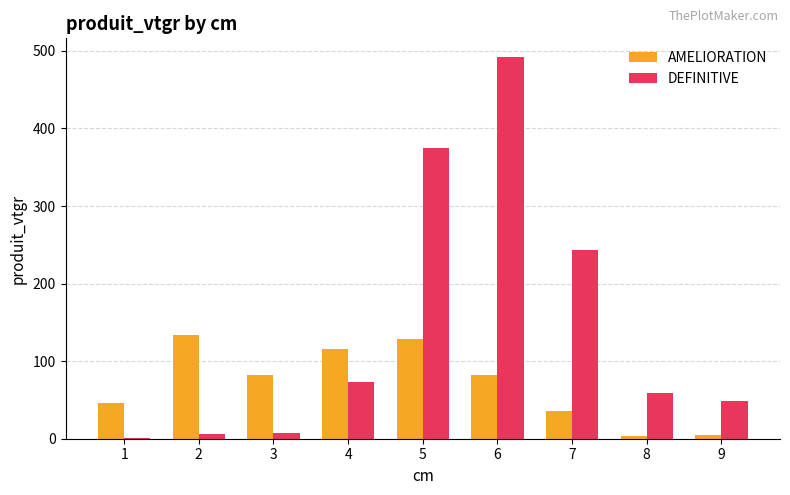

Which series has the largest total across all categories?

DEFINITIVE